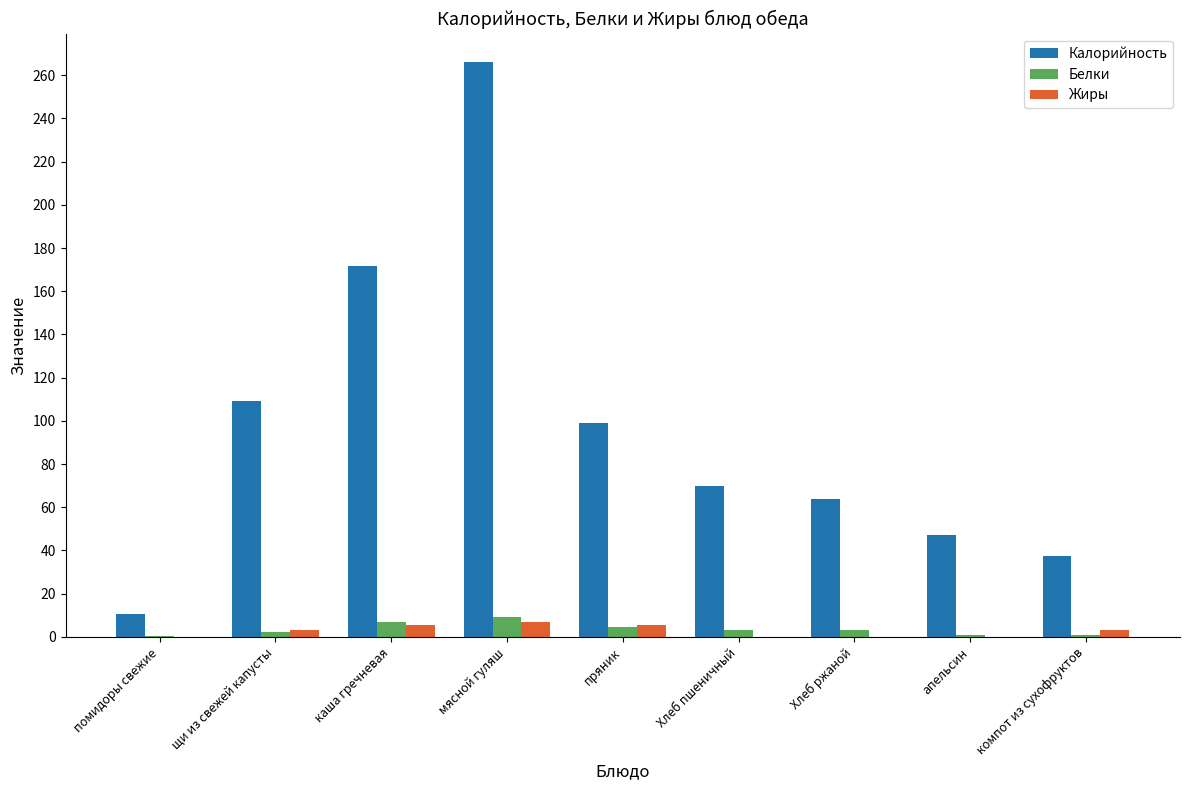

True or false: Белки has a value of 6.8 at каша гречневая.

True